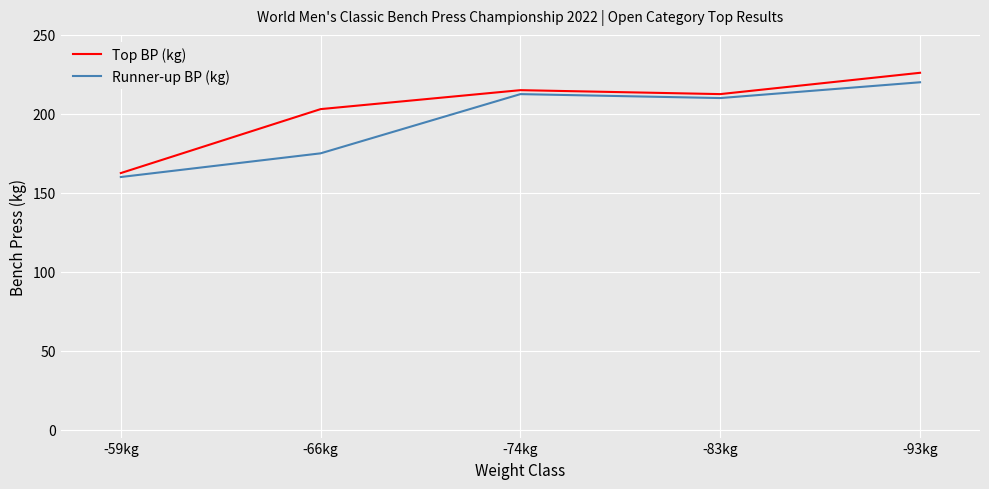

Reading left to right, what are all the values shown in this chart?

Top BP (kg): 162.5	203.0	215.0	212.5	226.0
Runner-up BP (kg): 160.0	175.0	212.5	210.0	220.0